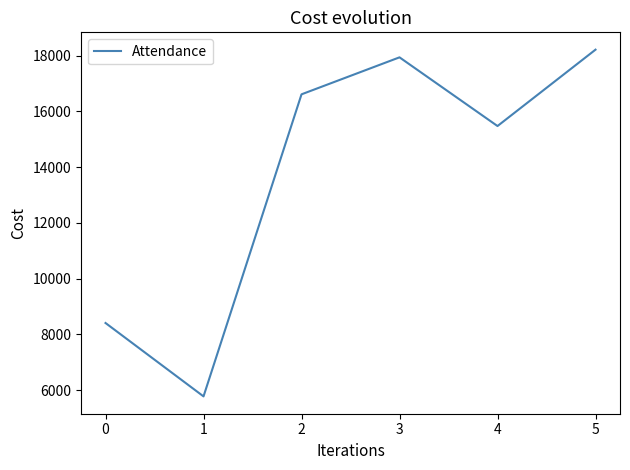

Which has a higher value, 5 or 3?

5